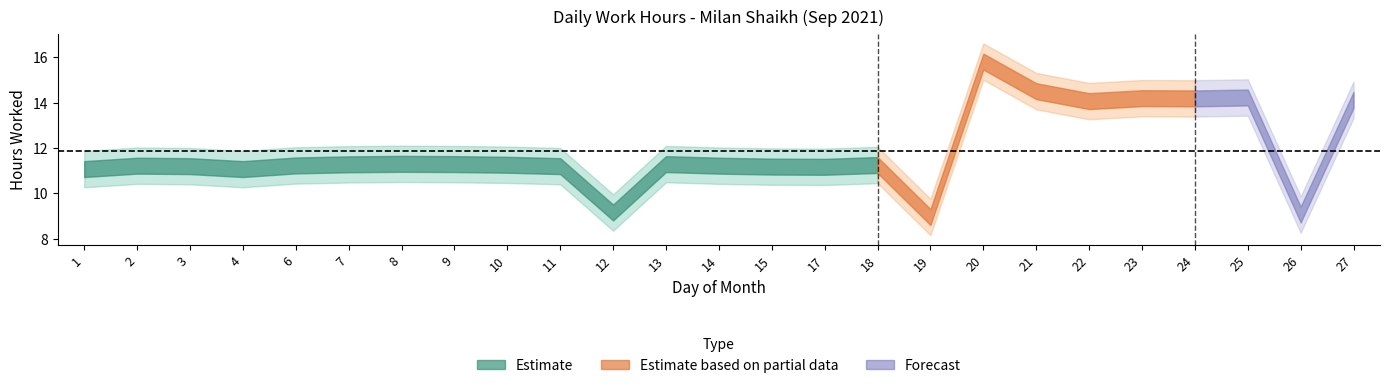

How many lines are shown in the chart?

2